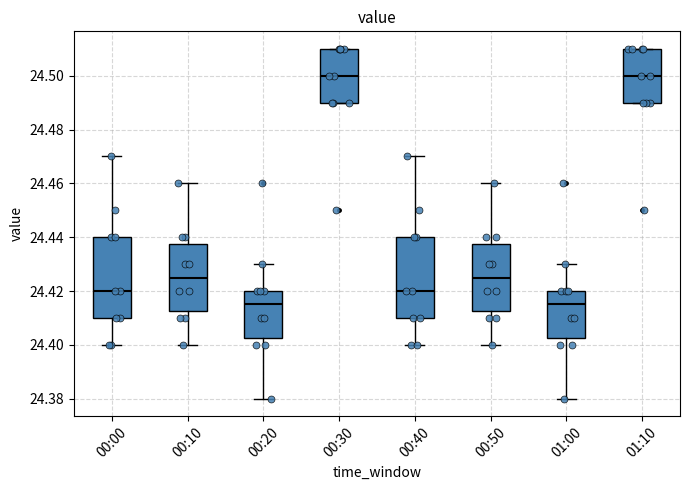

Where does the median line of the box for 00:00 sit on the y-axis? The values are not printed on the chart, so give them approximately, as read against the axis.

24.420